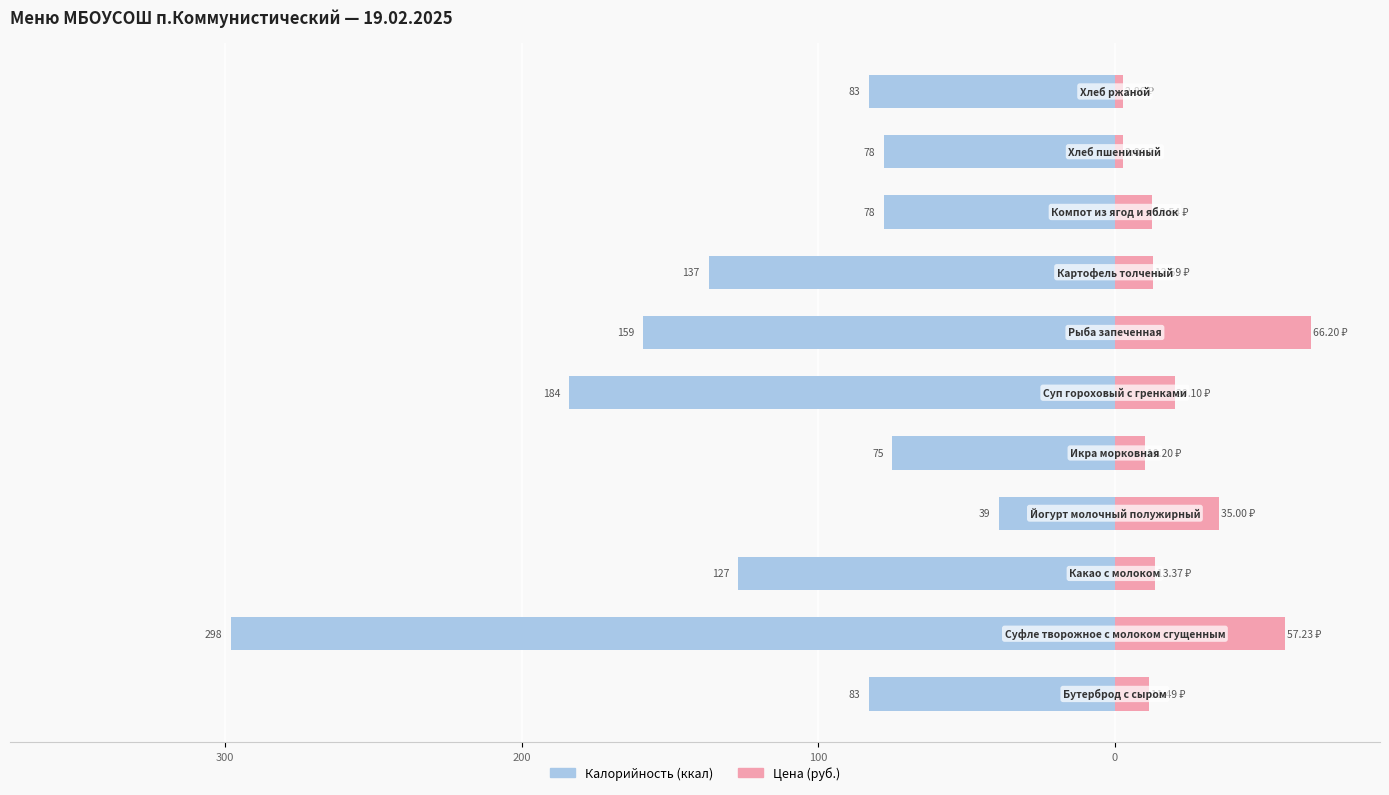

What is the value of the Цена (руб.) bar at the 5th from the left?

10.2